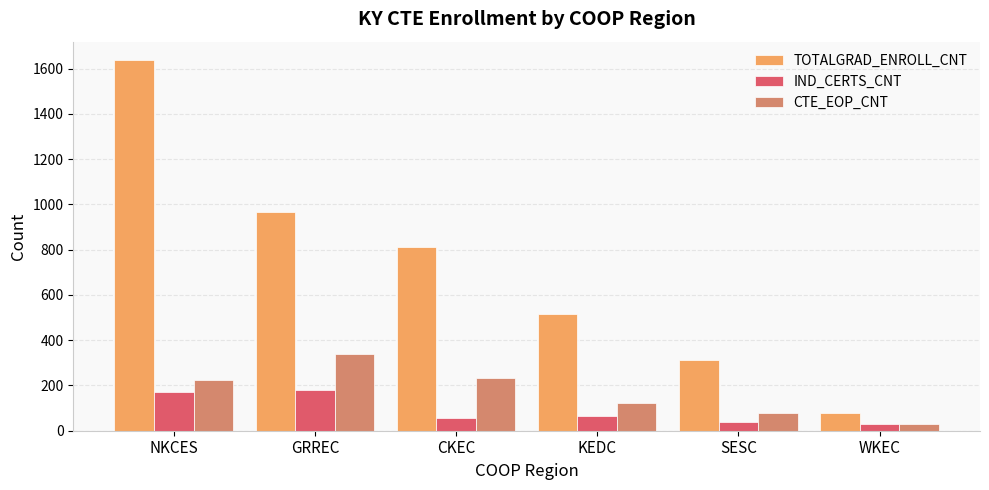

What is the label of the 2nd bar from the right?

SESC